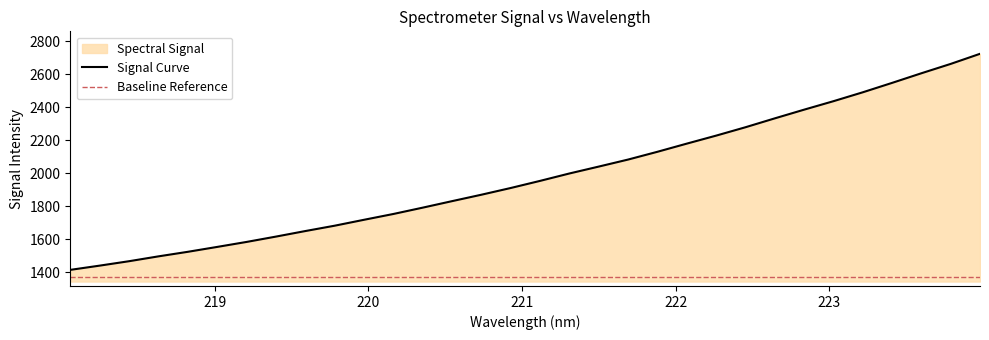

At which label does the data first exceed 1954?

221.1174